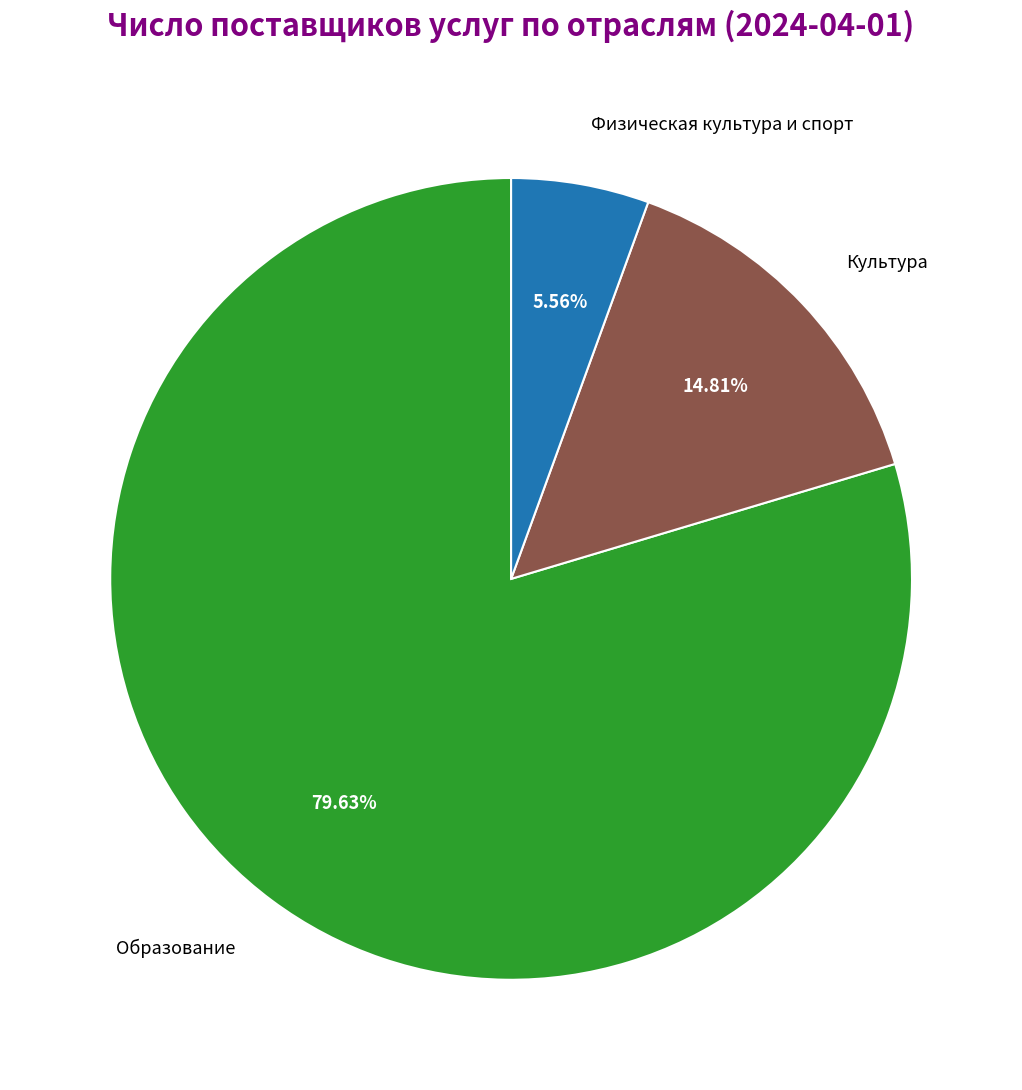

What percentage is NOT represented by Образование?

20.4%